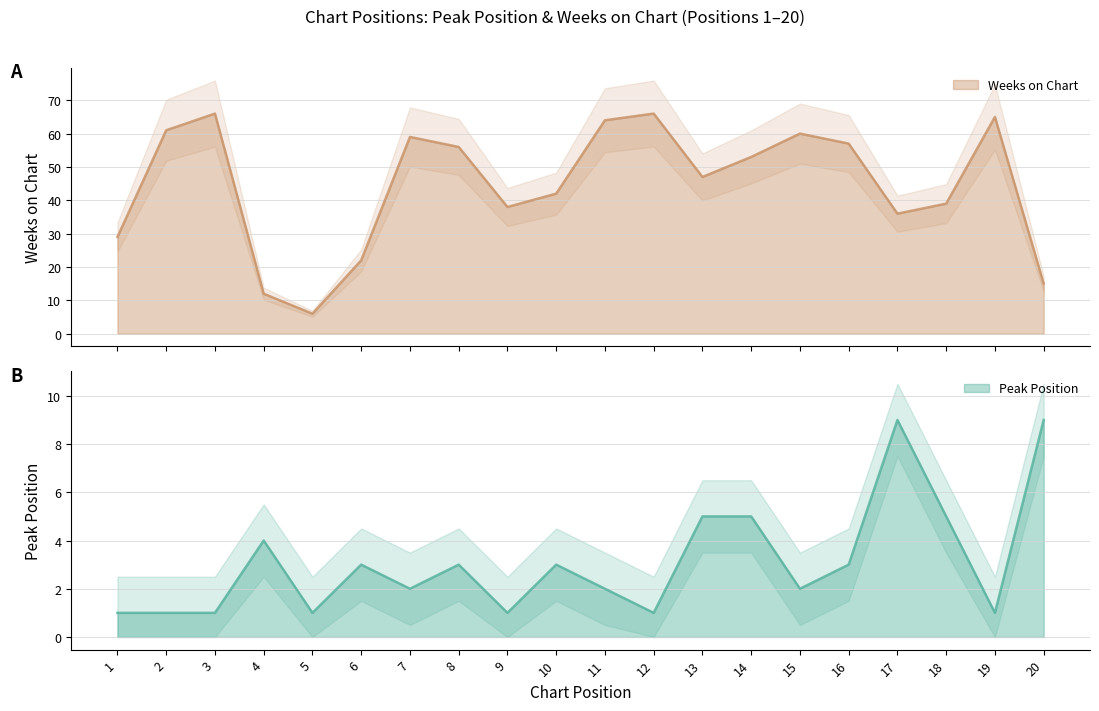

Which has a higher value, 4 or 13?

13